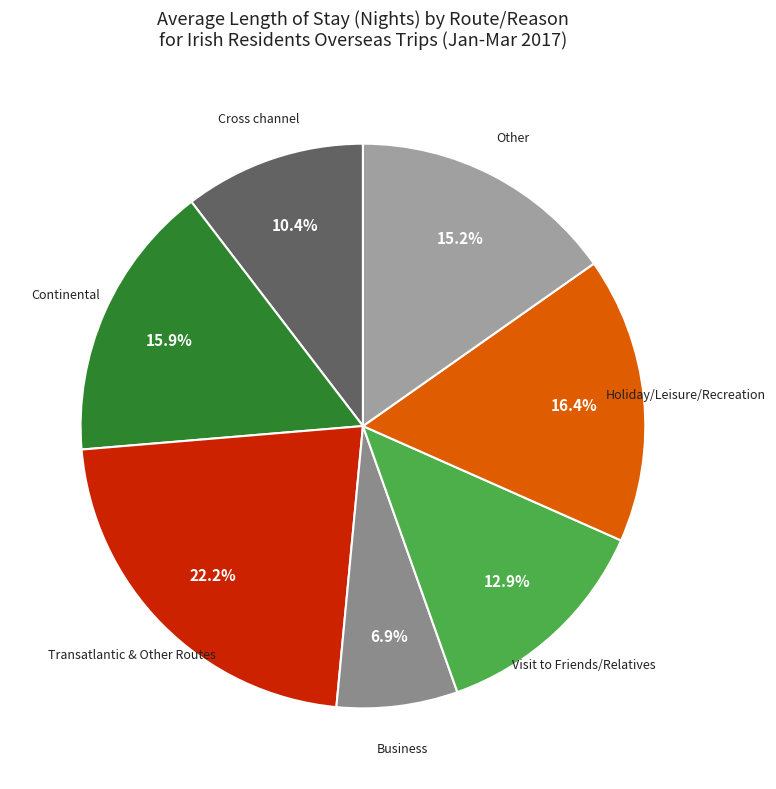

Which slice is the largest?

Transatlantic & Other Routes